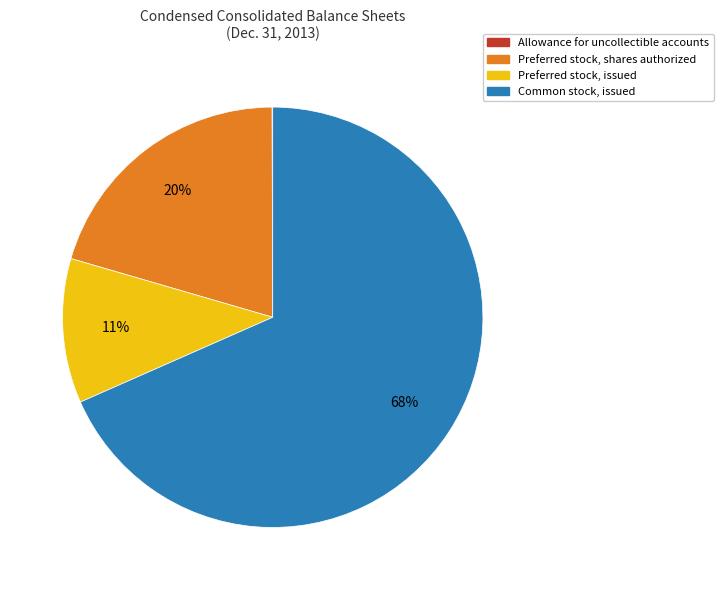

Is the sum of Preferred stock, issued and Common stock, issued greater than half?

Yes